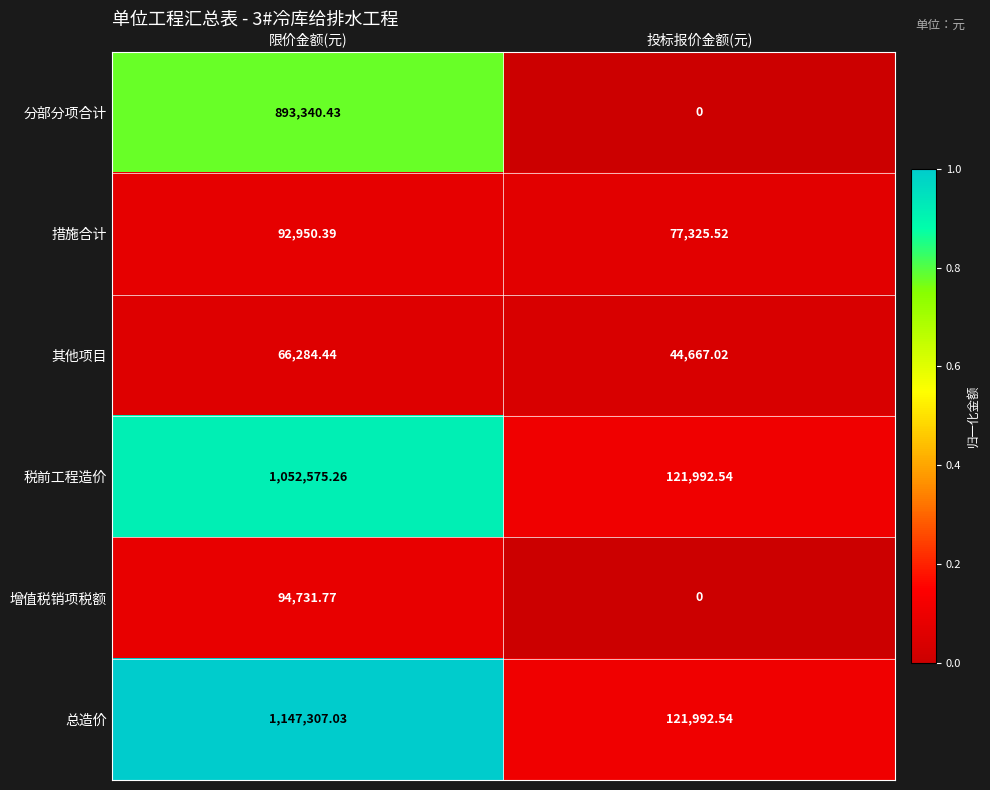

Between 限价金额(元) and 投标报价金额(元), which series saw the biggest shift?

总造价